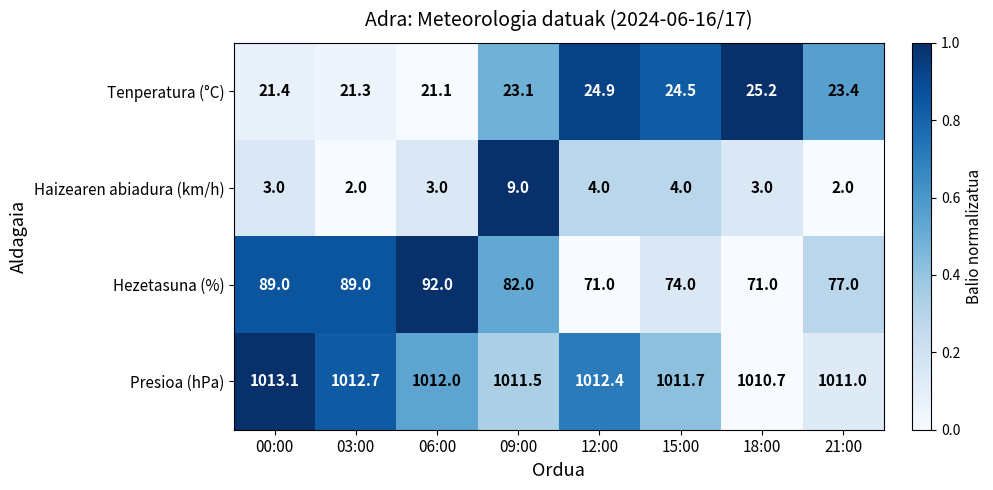

At how many categories does at least one series exceed 386?

8